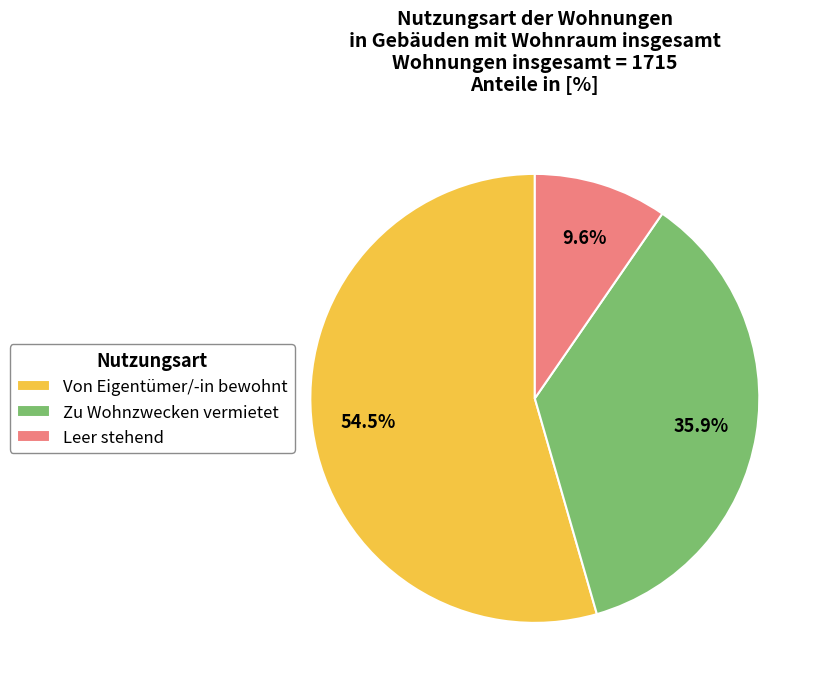

Rank the categories by value from lowest to highest.

Leer stehend, Zu Wohnzwecken vermietet, Von Eigentümer/-in bewohnt